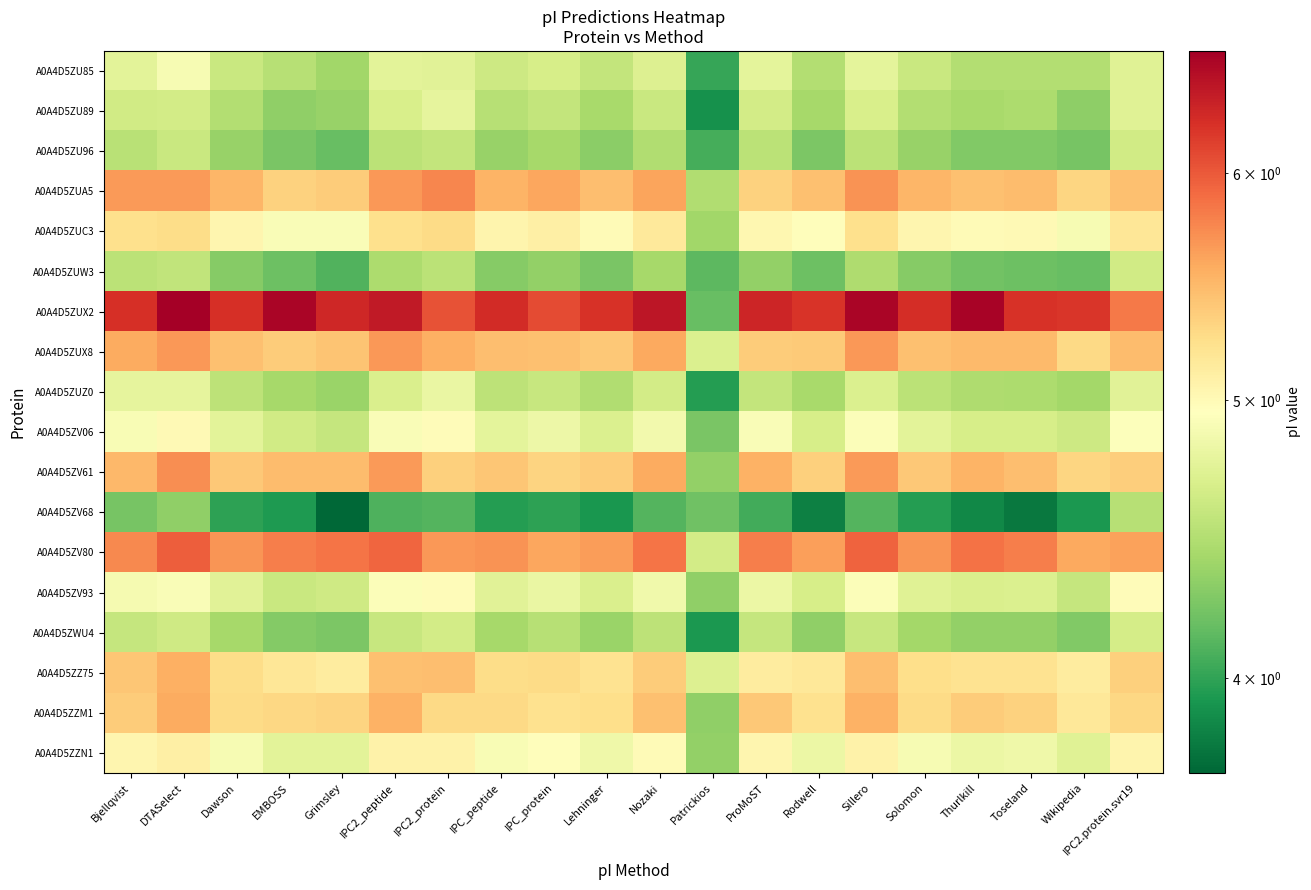

List the series in order of their peak value, highest first.

A0A4D5ZUX2, A0A4D5ZV80, A0A4D5ZUA5, A0A4D5ZV61, A0A4D5ZUX8, A0A4D5ZZM1, A0A4D5ZZ75, A0A4D5ZUC3, A0A4D5ZZN1, A0A4D5ZV06, A0A4D5ZV93, A0A4D5ZU85, A0A4D5ZUZ0, A0A4D5ZU89, A0A4D5ZWU4, A0A4D5ZU96, A0A4D5ZUW3, A0A4D5ZV68